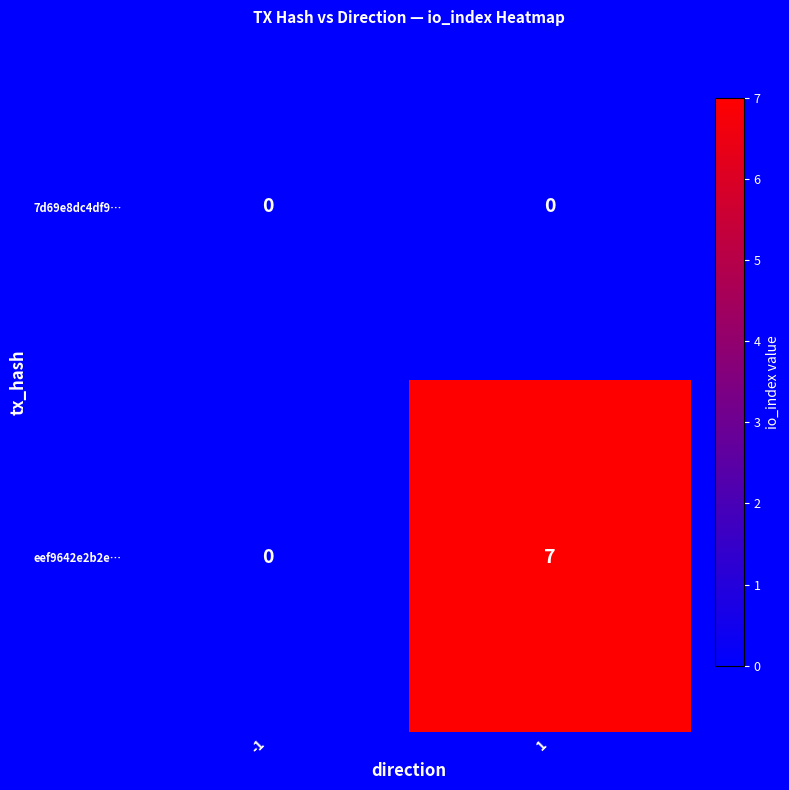

Reading left to right, transcribe all the data shown in this chart.

7d69e8dc4df9…: 0	0
eef9642e2b2e…: 0	7